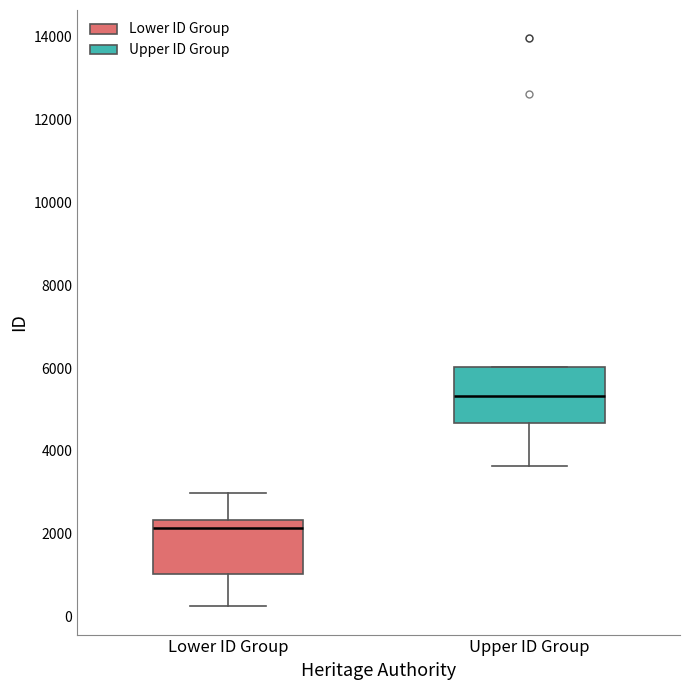

Where does the median line of the box for Lower ID Group sit on the y-axis? The values are not printed on the chart, so give them approximately, as read against the axis.

2200